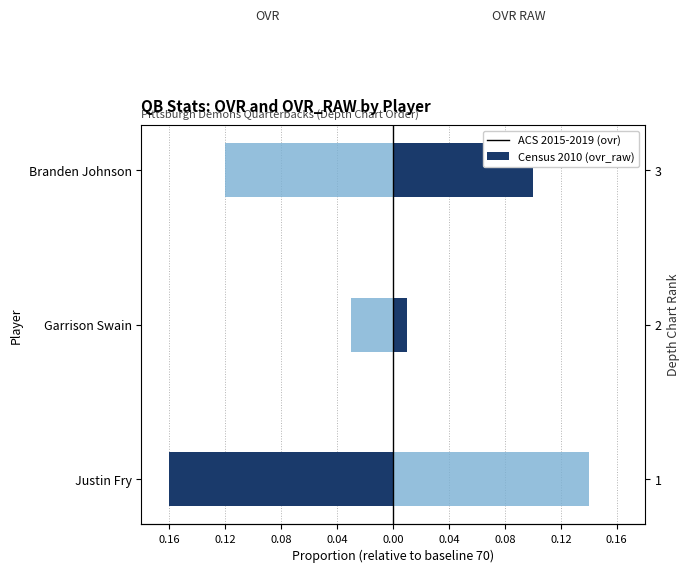

What is the value of the ACS 2015-2019 (ovr) bar at the 1st from the left?

-0.2